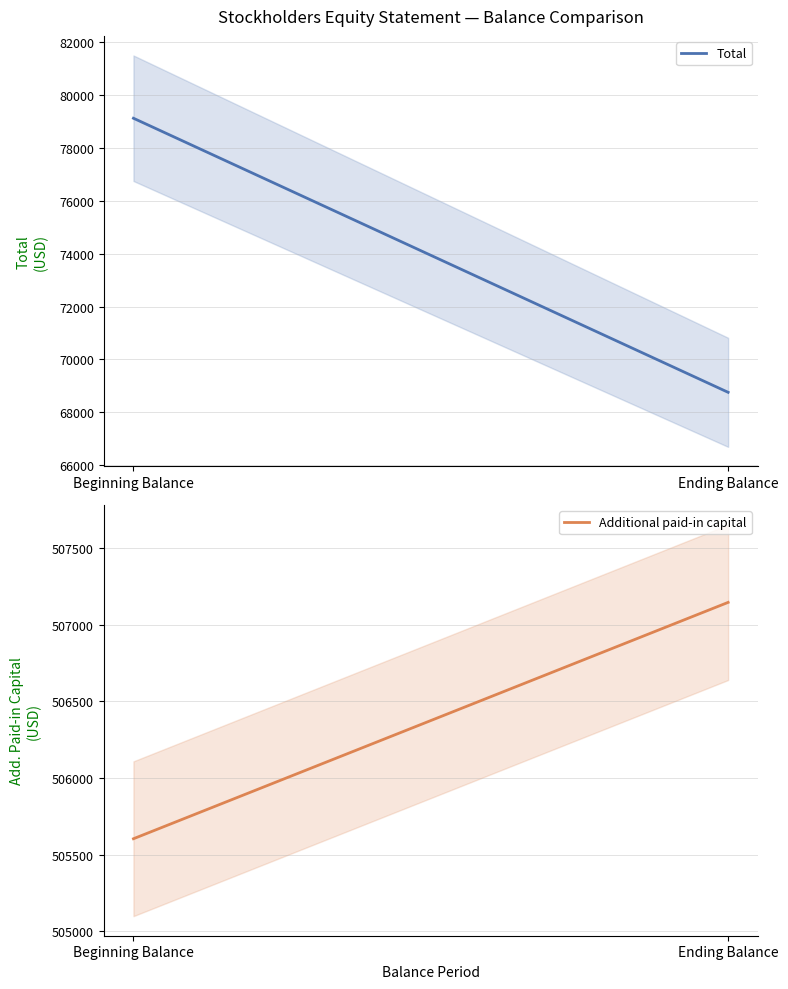

What is the difference between the maximum and minimum values in the Total series?

10364